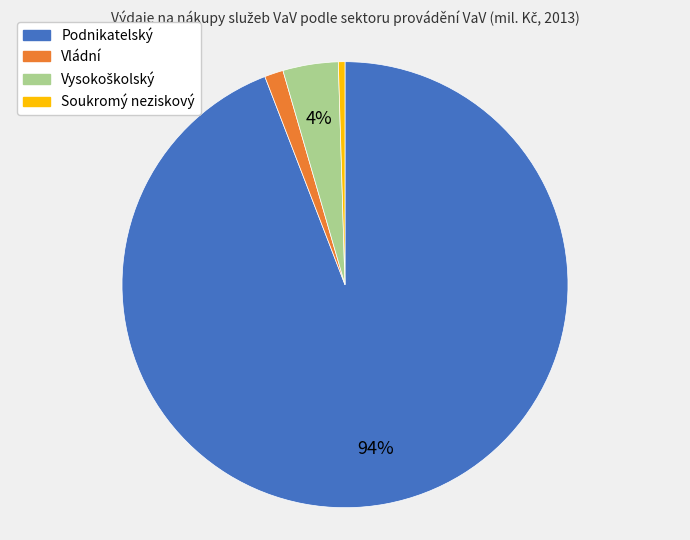

Does any single category account for the majority?

Yes